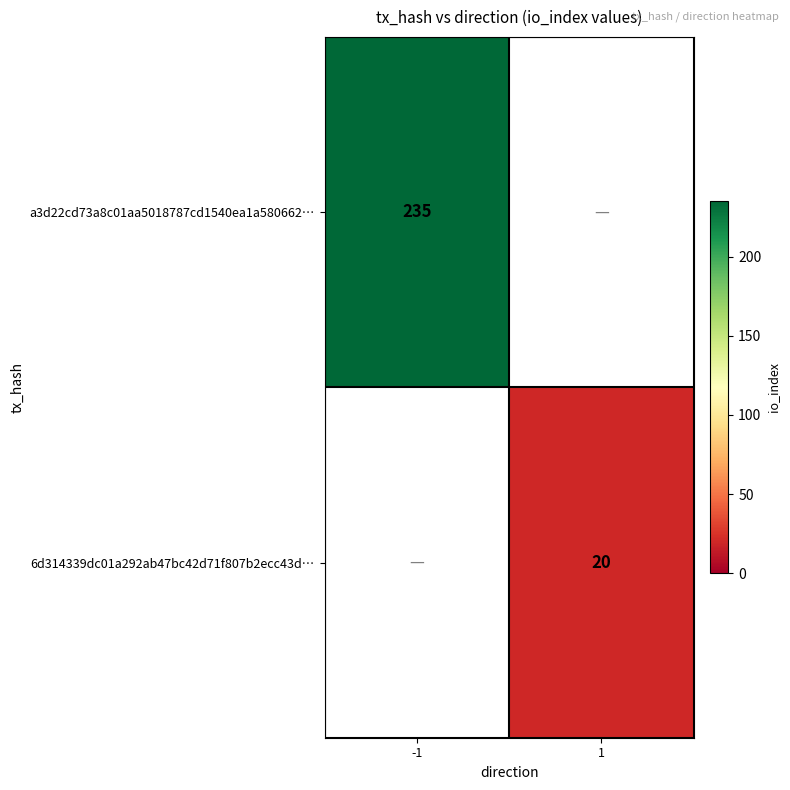

Is it true that a3d22cd73a8c01aa5018787cd1540ea1a580662… equals 124 at -1?

False